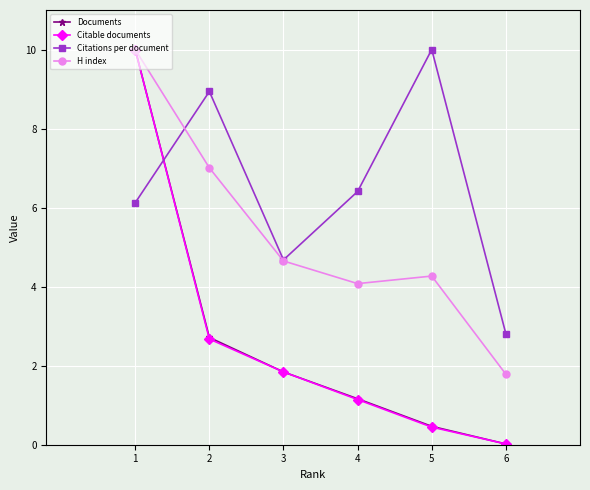

Rank the categories by Citations per document value from lowest to highest.

6, 3, 1, 4, 2, 5